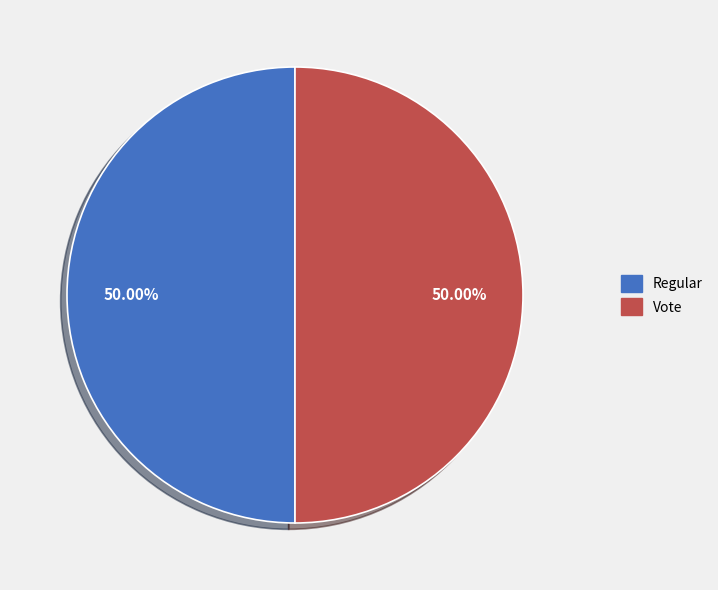

Combined, do Vote and Regular account for over 50%?

Yes